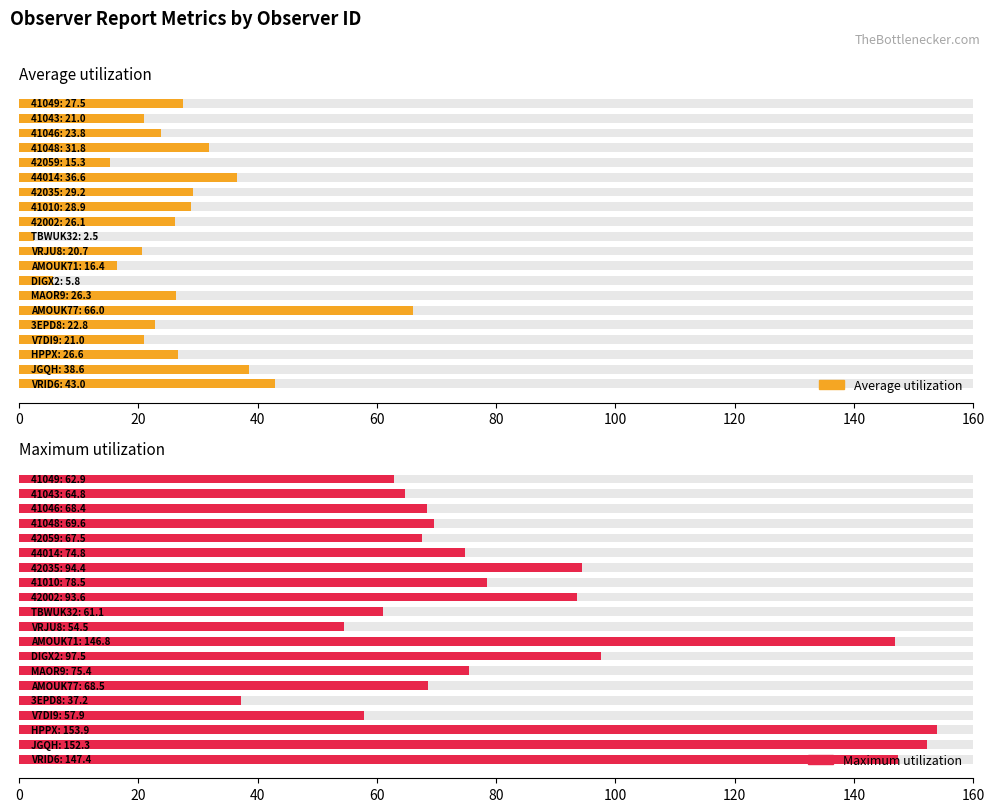

What is the average value of the Average utilization series?

26.5